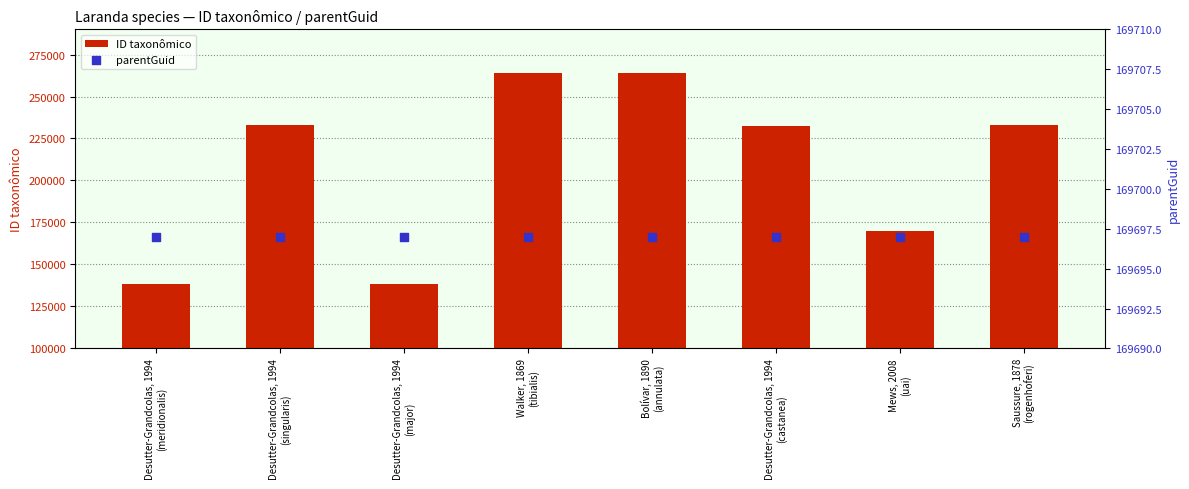

Which series reaches the minimum Y coordinate?

ID taxonômico